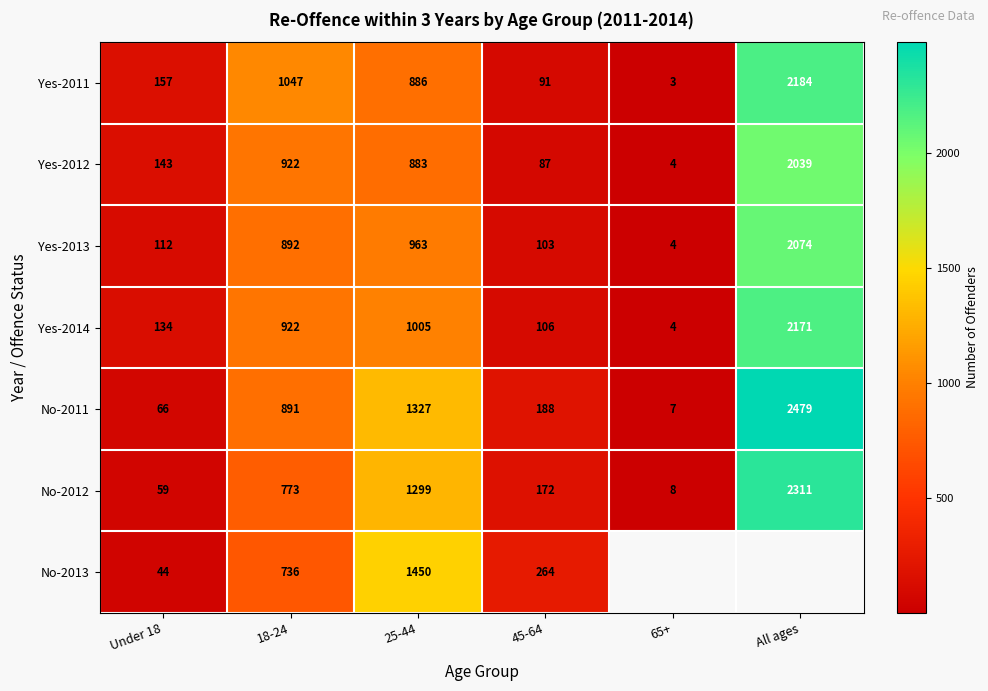

At which category is the sum across all series the highest?

25-44